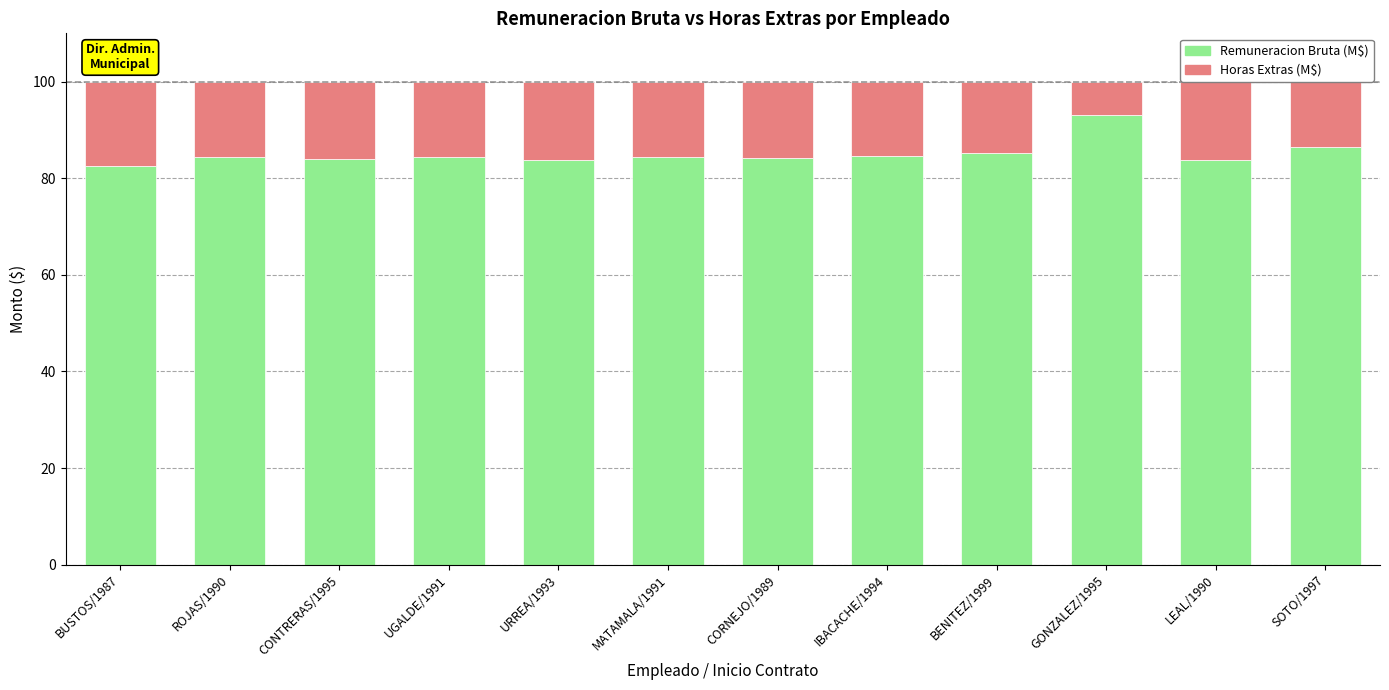

What is the average value of the Remuneracion Bruta (M$) series?

85.1